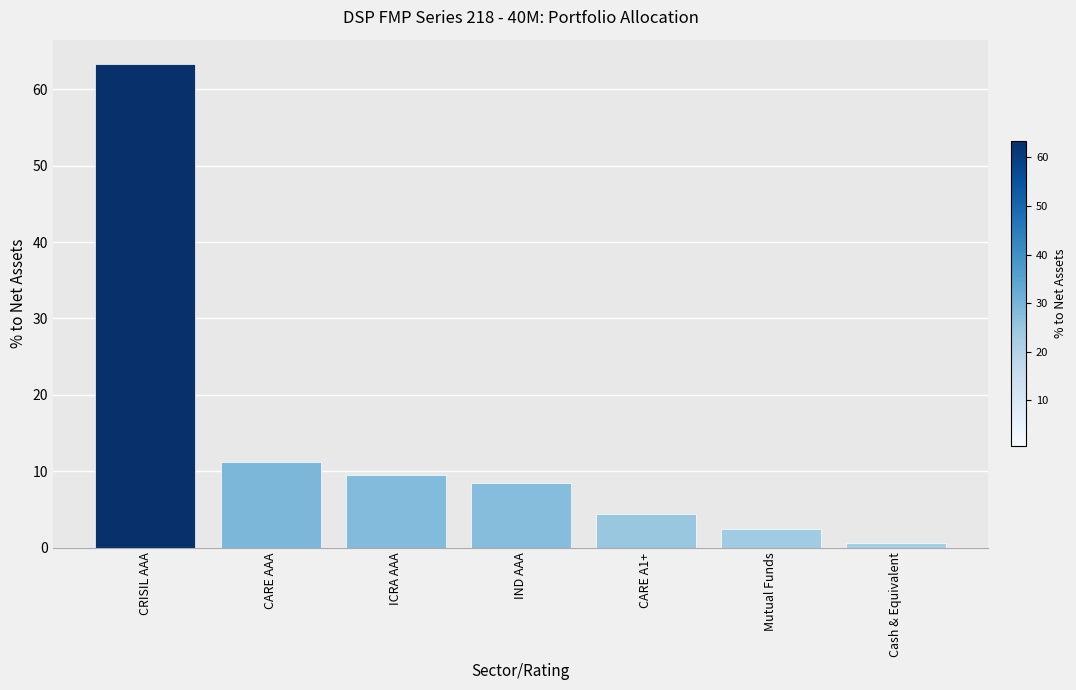

Reading left to right, what are all the values shown in this chart?

CRISIL AAA=63.3	CARE AAA=11.2	ICRA AAA=9.6	IND AAA=8.5	CARE A1+=4.4	Mutual Funds=2.5	Cash & Equivalent=0.6